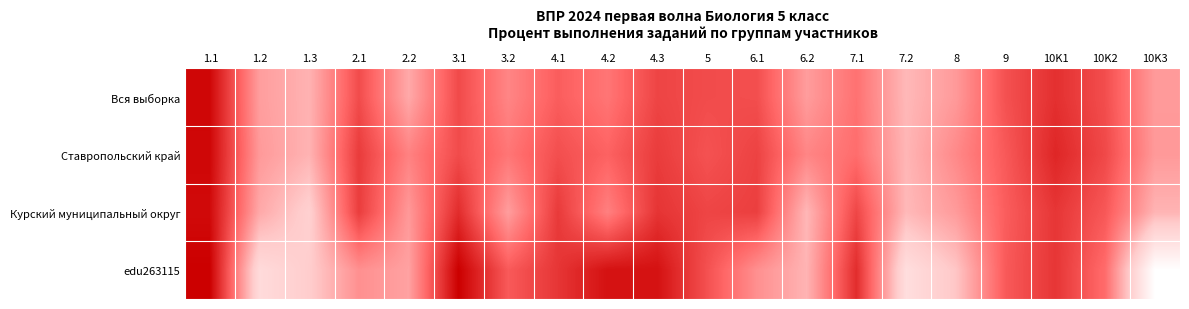

Rank the series at 1.3 from highest to lowest value.

Вся выборка, Ставропольский край, edu263115, Курский муниципальный округ